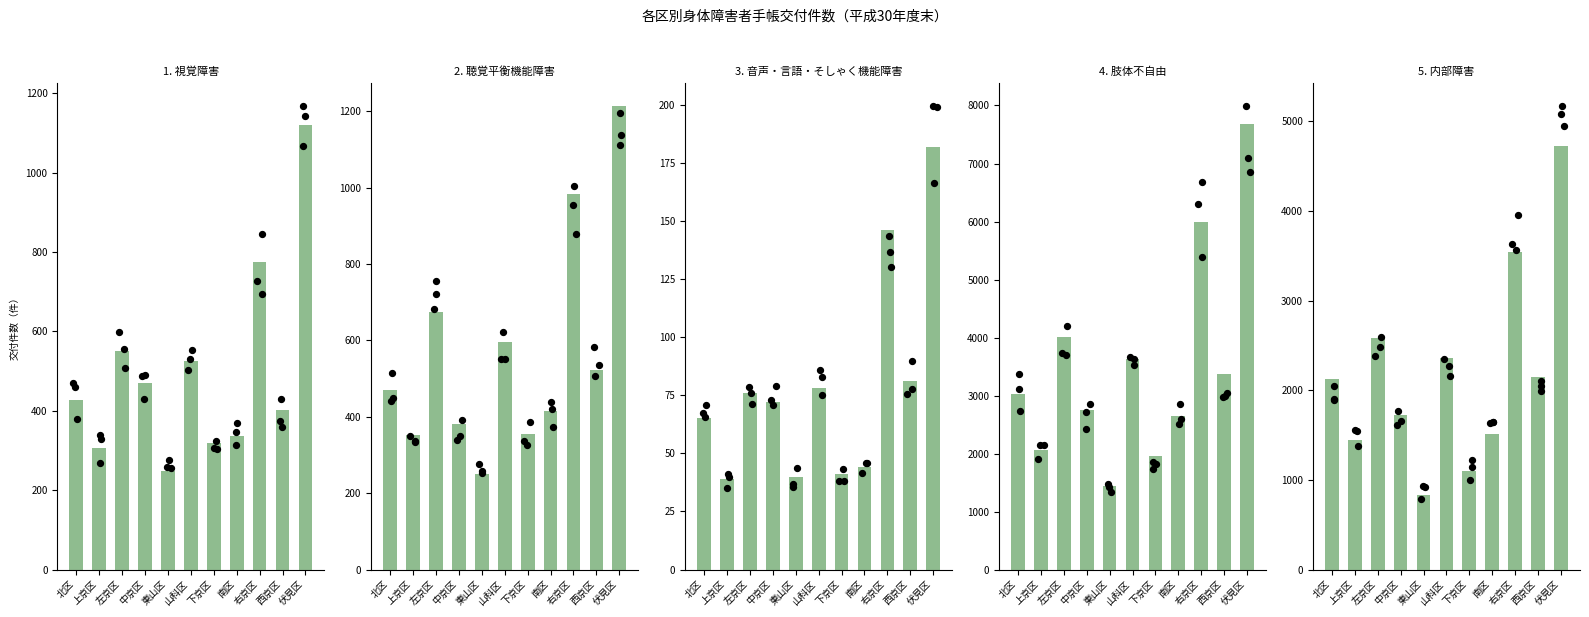

At which category is the sum across all series the highest?

伏見区